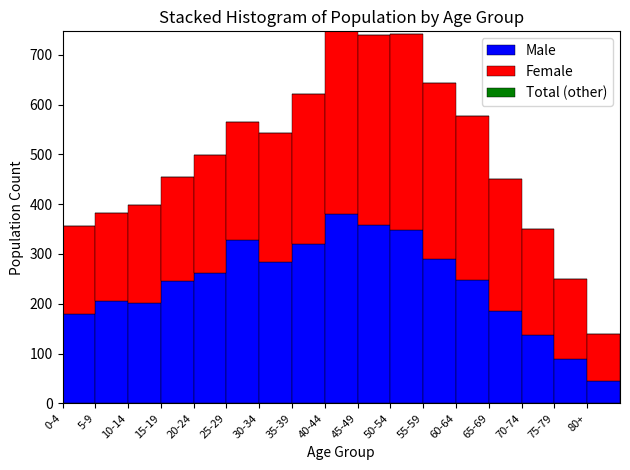

What is the total value across all series at 0-4?

356